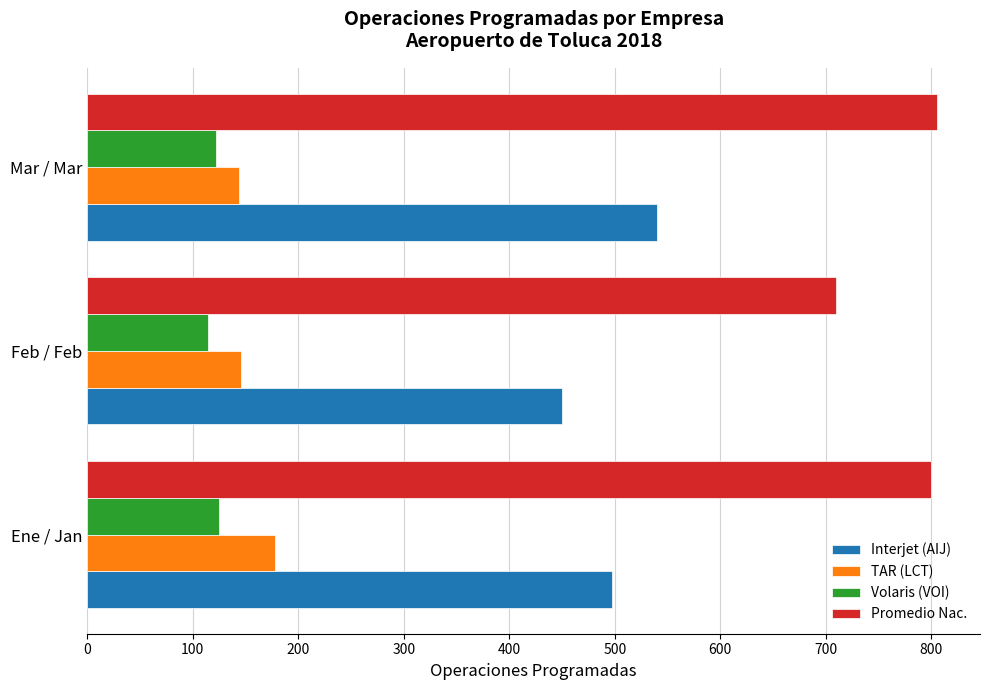

What is the spread (max minus min) of values at Mar / Mar?

684